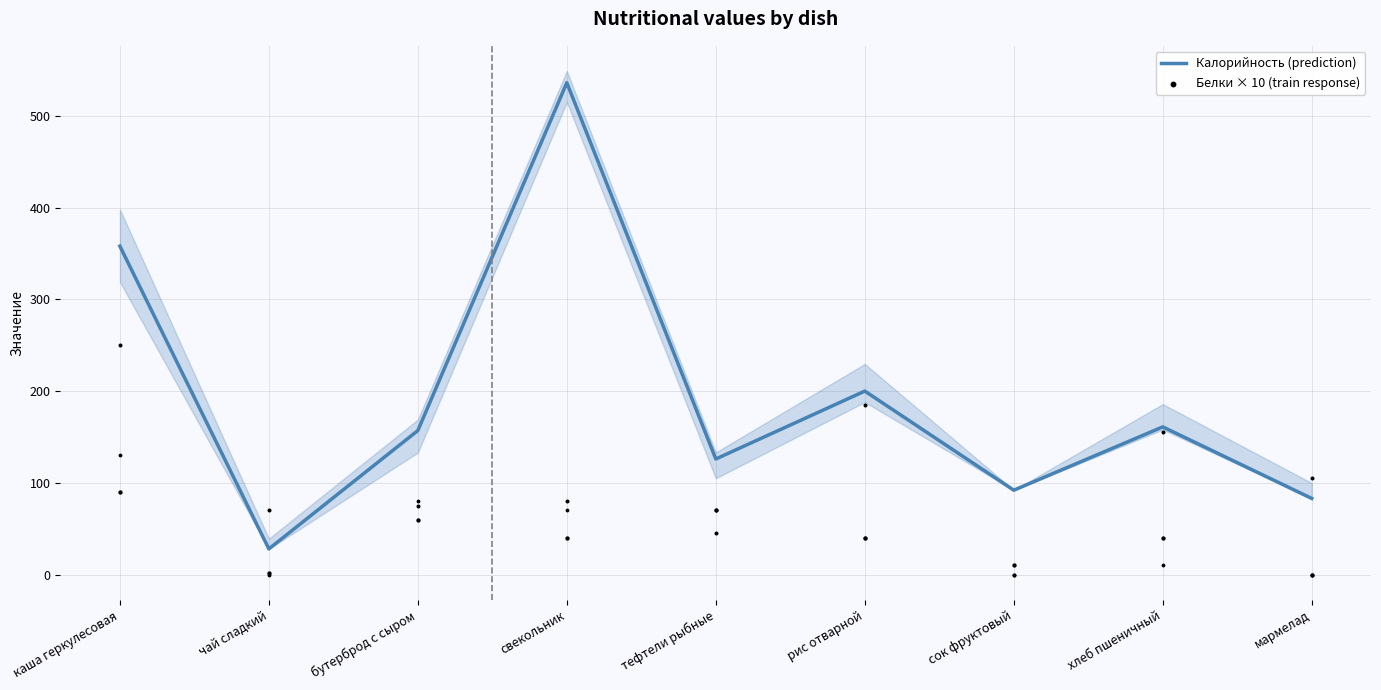

Which series has the largest total across all categories?

Калорийность (prediction)